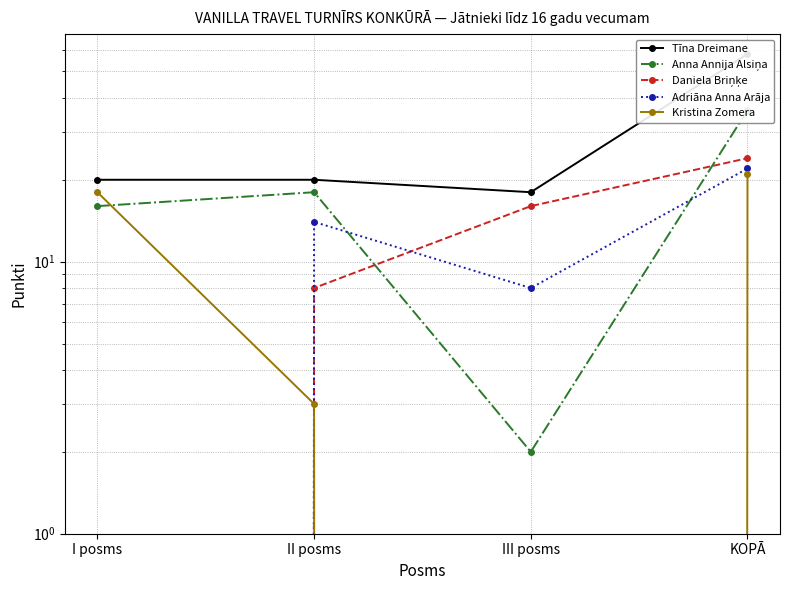

What is the label of the 1st point from the left?

I posms